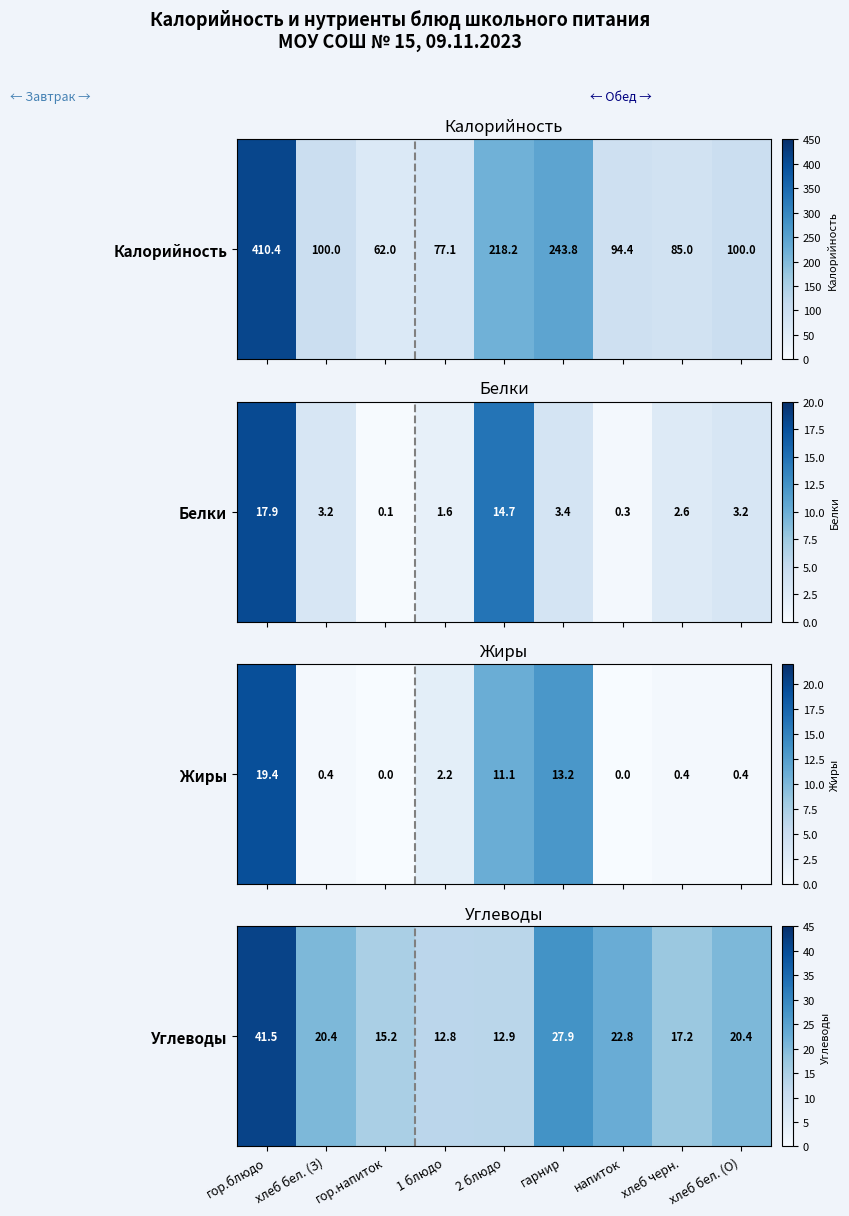

What is the sum of all values?

191.2